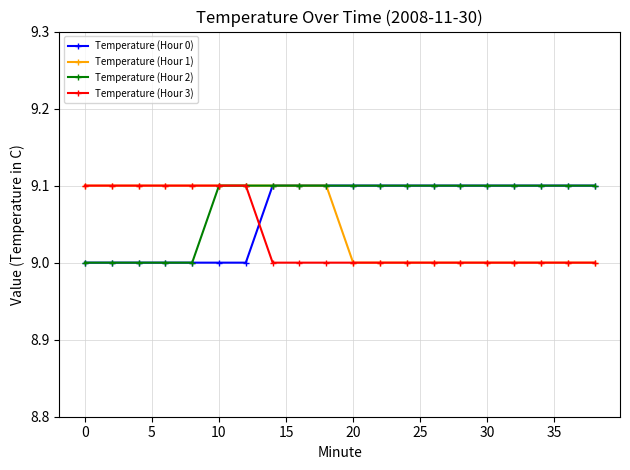

What is the lowest value of the Temperature (Hour 3) series?

9.0